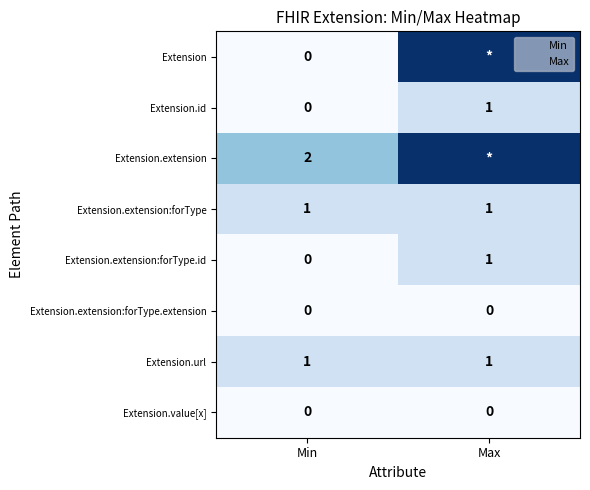

Rank the categories by Extension.extension:forType.id value from lowest to highest.

Min, Max